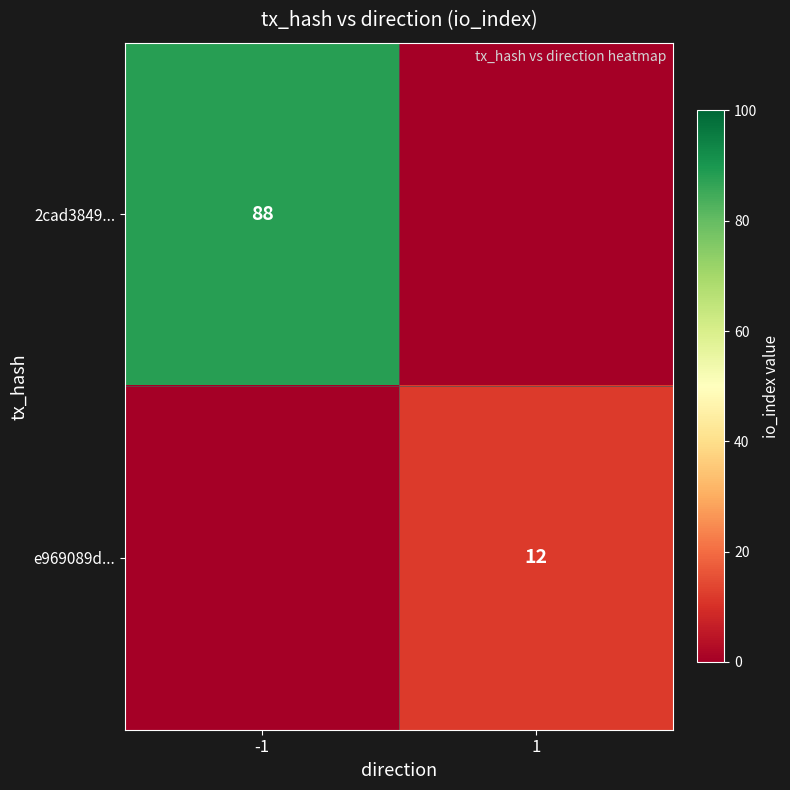

The 2cad3849... series shows 38 at -1. True or false?

False